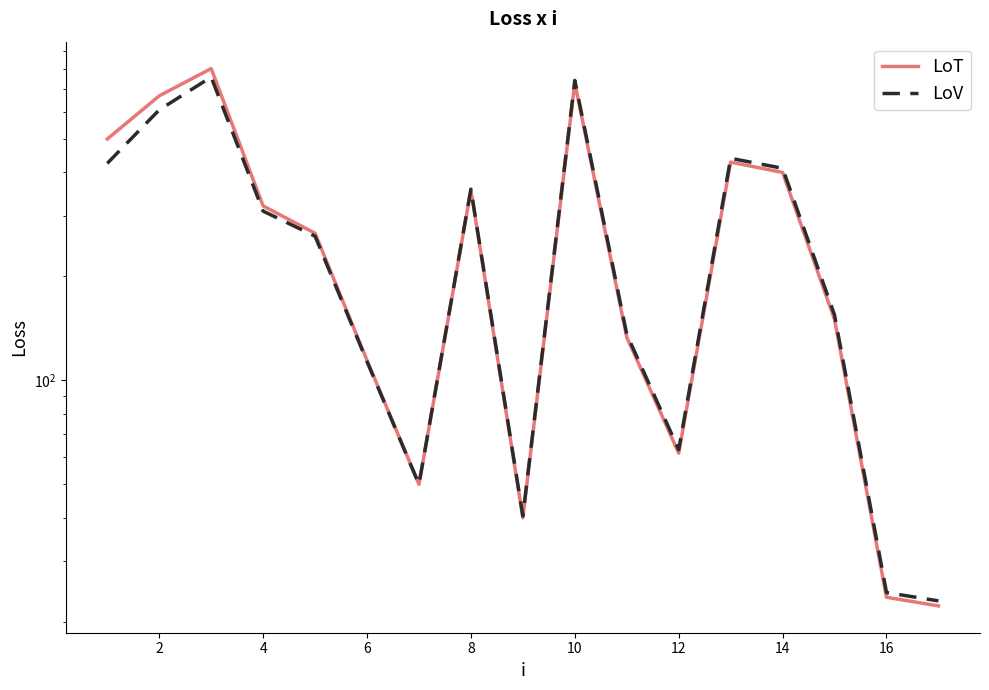

Is the value of LoV at 16 greater than the value of LoT at 2?

No